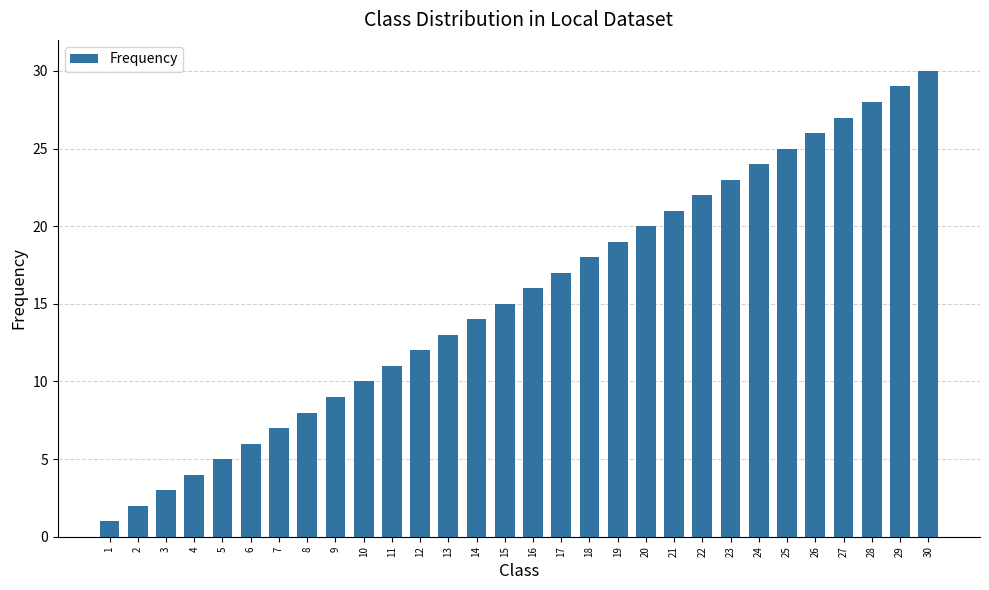

What is the sum of the values at 14 and 12?

26